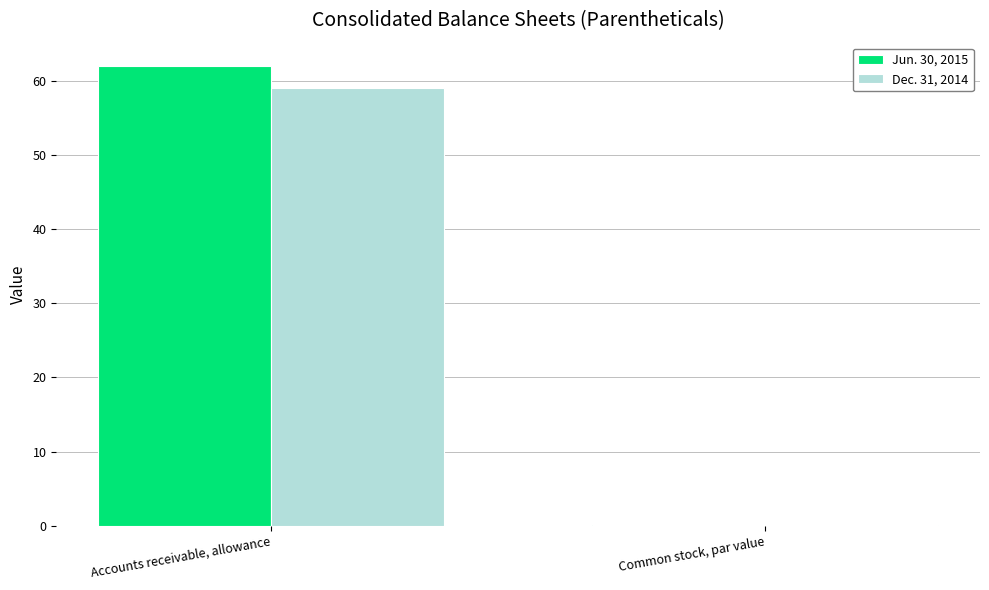

True or false: Jun. 30, 2015 has a value of 96.8 at Accounts receivable, allowance.

False